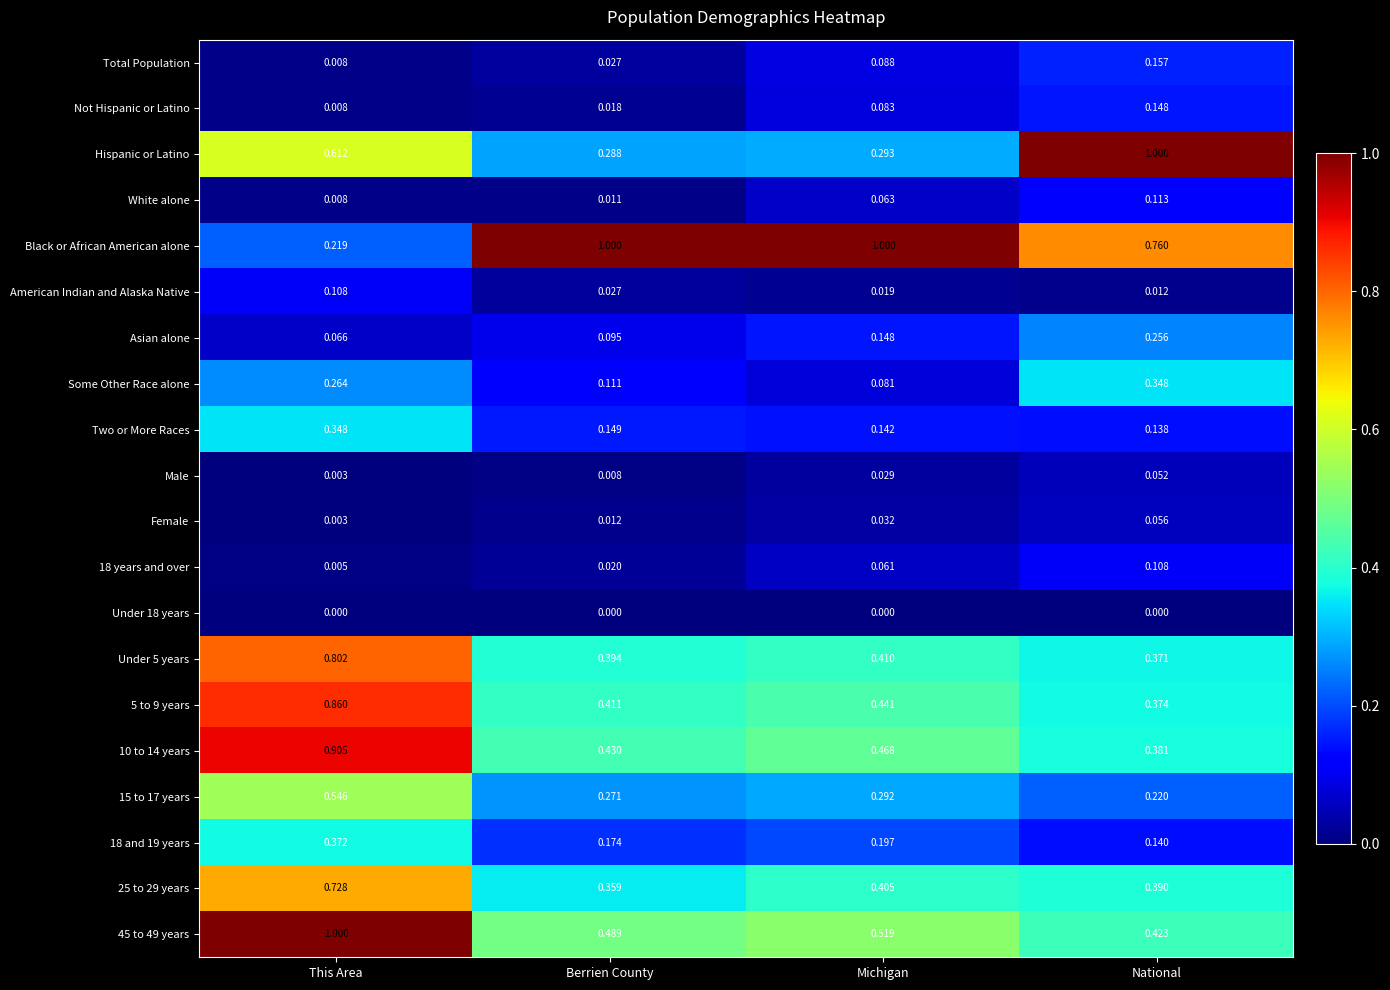

At which label is 45 to 49 years closest to 0?

National